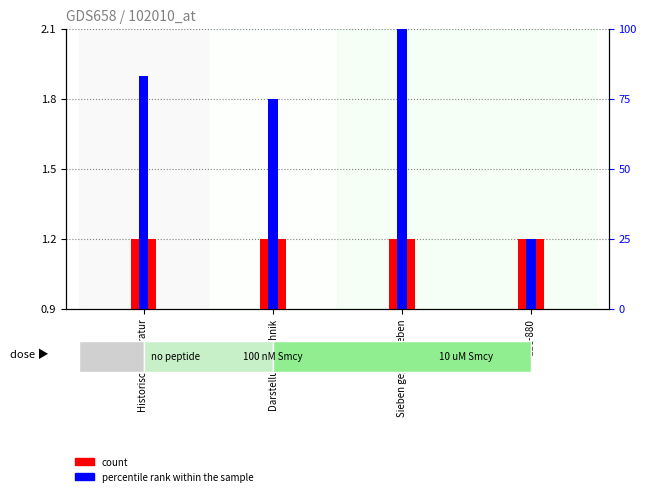

What position from the right is Darstellungstechnik?

3